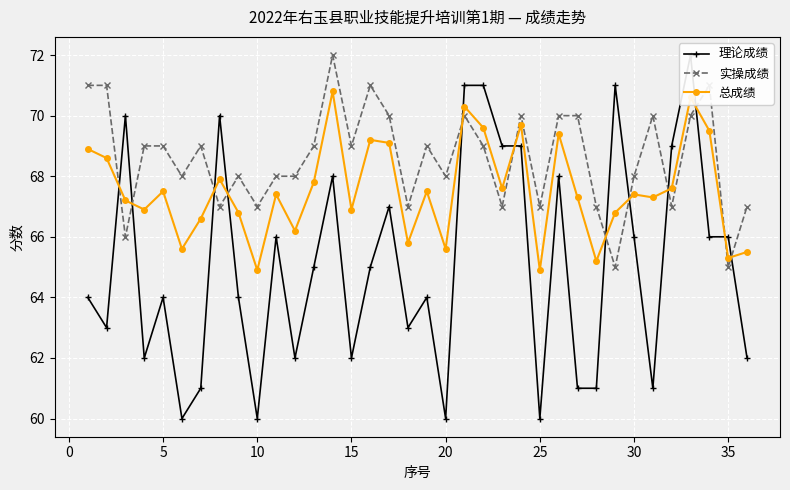

Does the chart display data point markers on the line(s)?

Yes